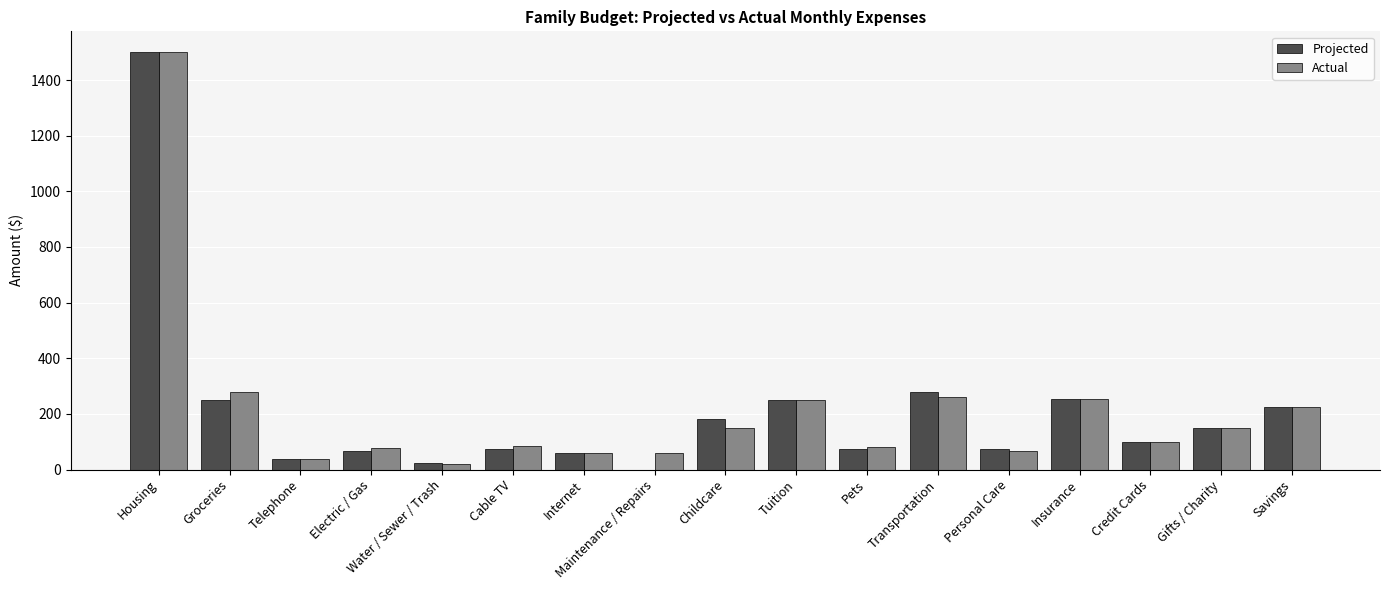

Is the value of Projected at Maintenance / Repairs greater than the value of Actual at Cable TV?

No